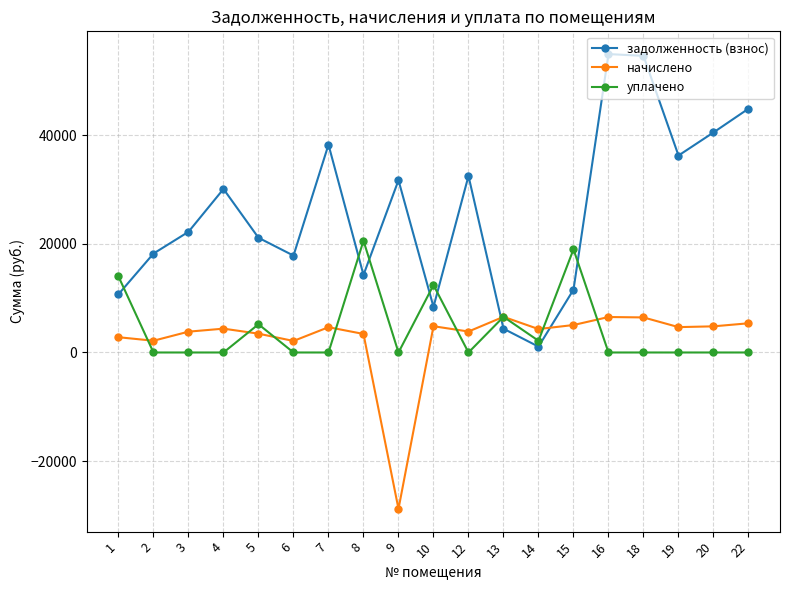

What is the value of the уплачено point at the 13th from the left?

2156.6